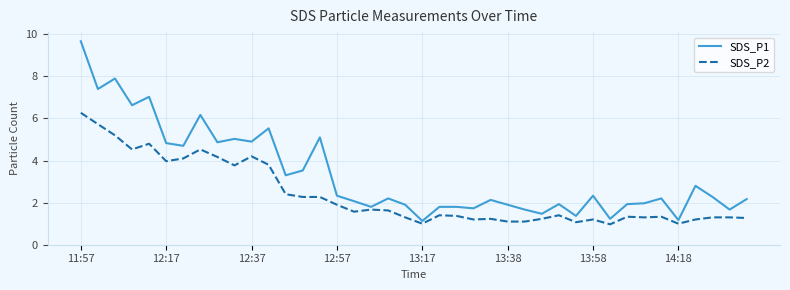

What is the maximum value shown in the chart?

9.7